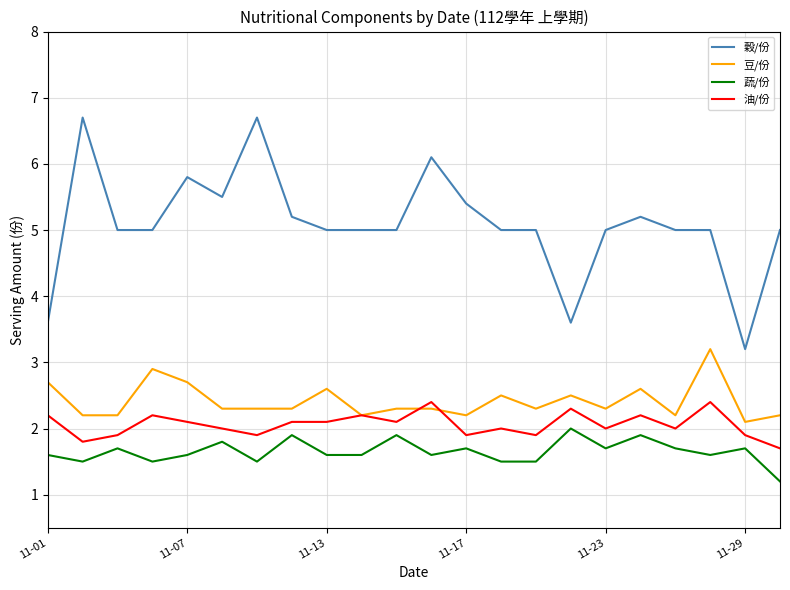

What is the minimum value shown in the chart?

1.2